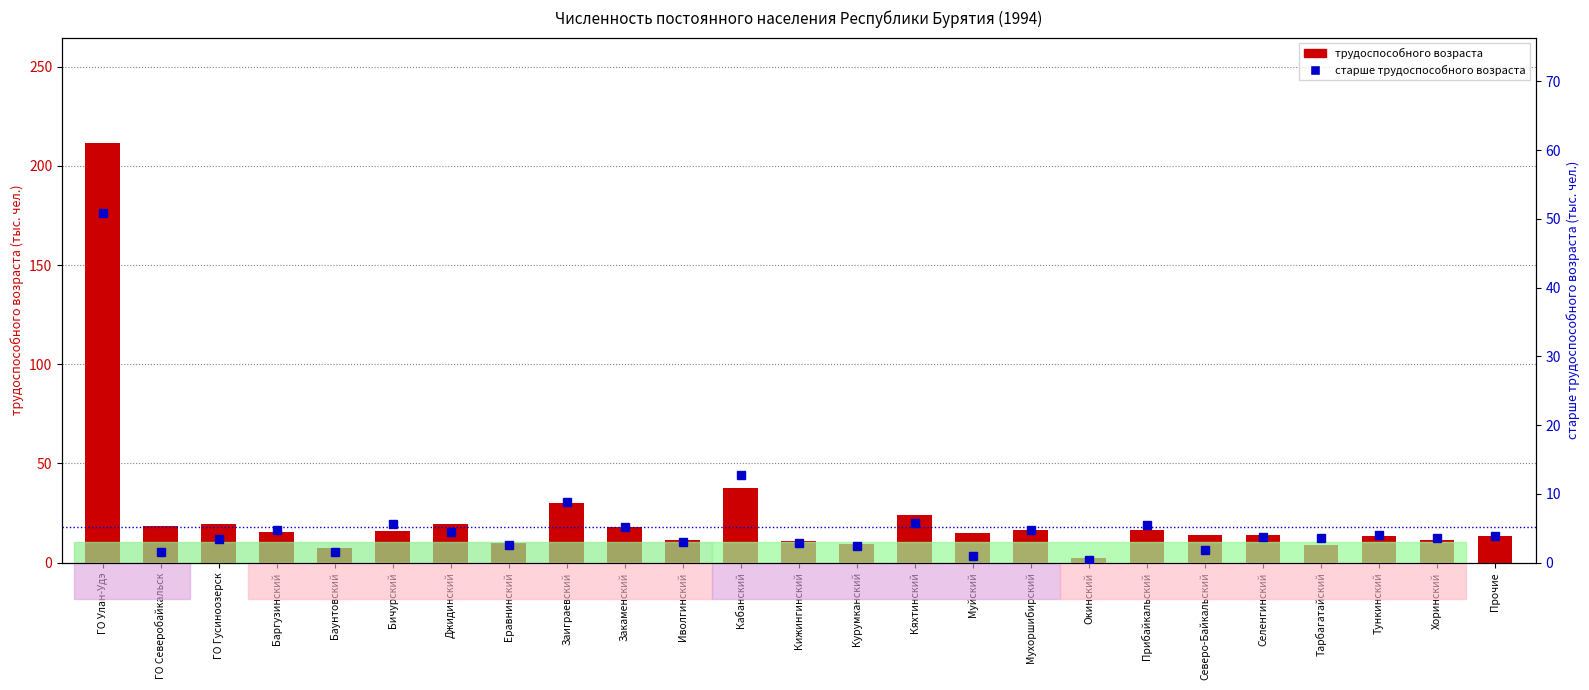

What is the smallest value displayed?

0.4